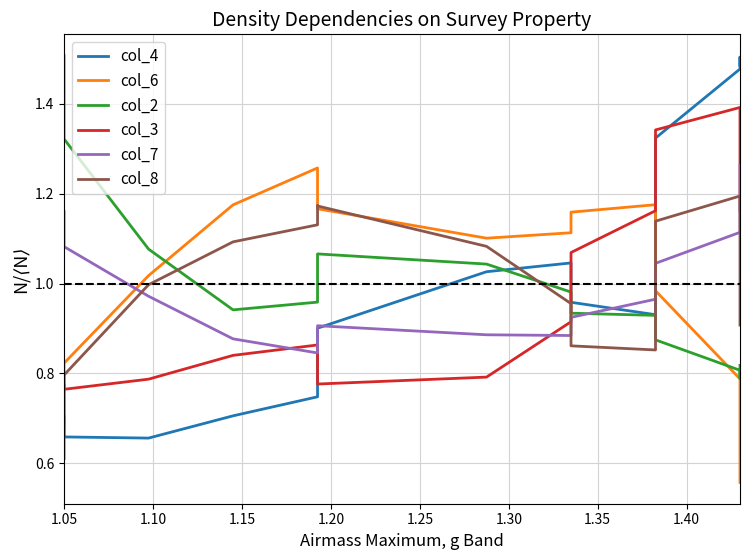

How many distinct data groups are displayed?

6